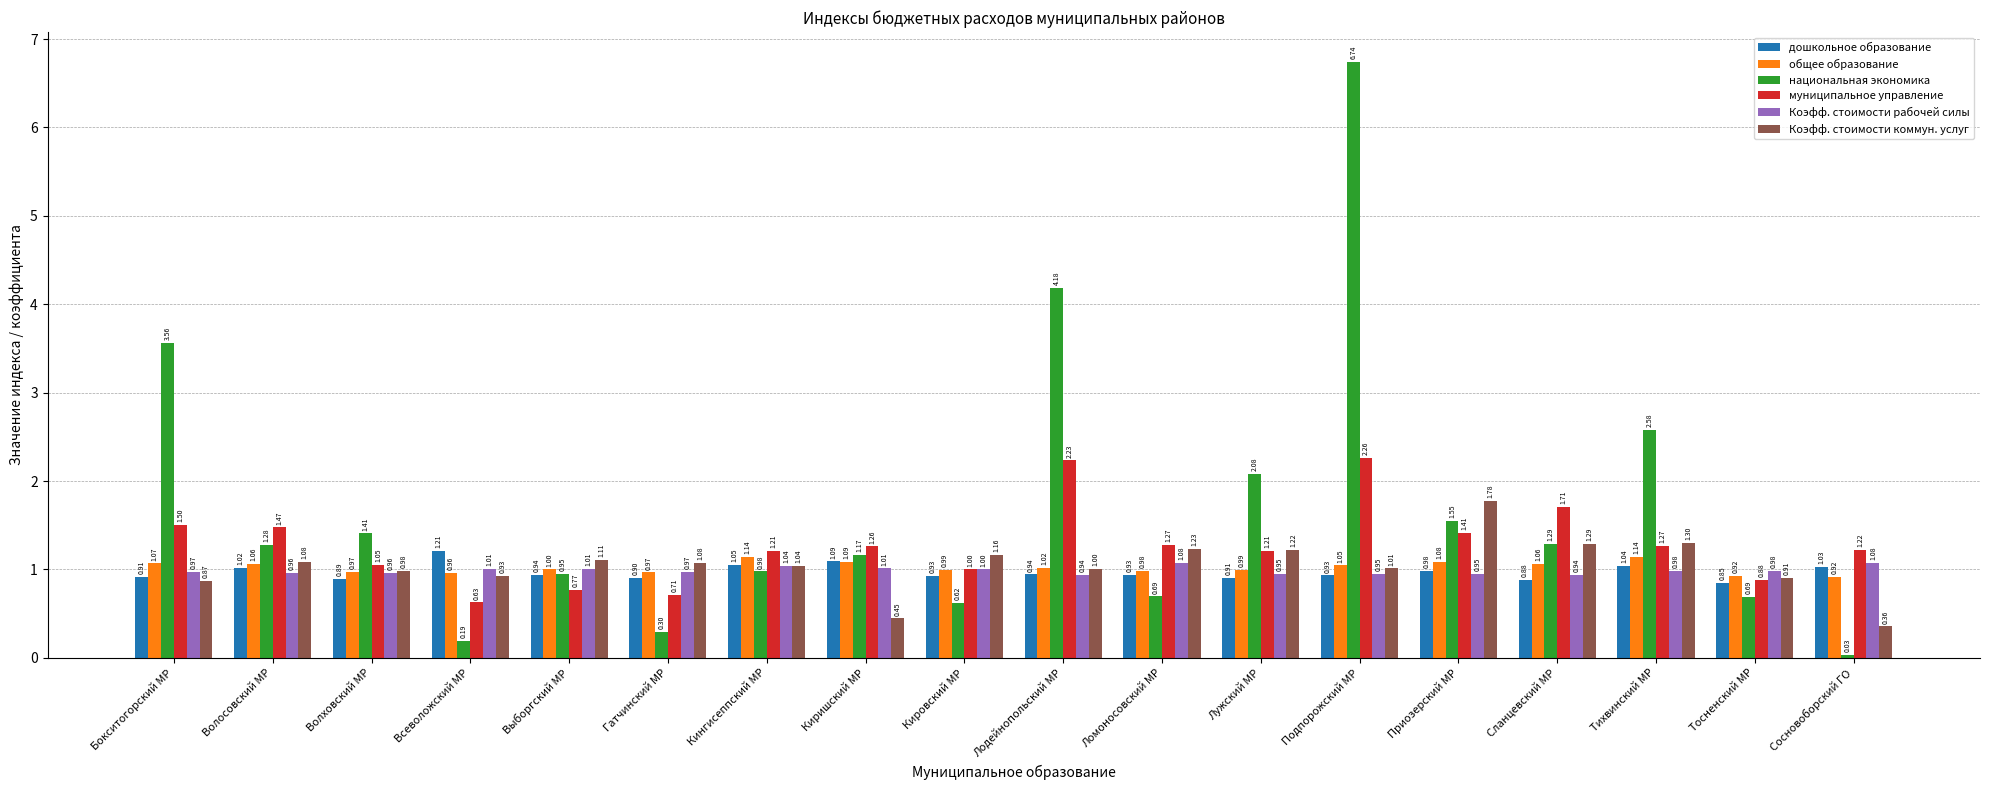

What is the label of the 13th bar from the left?

Подпорожский МР